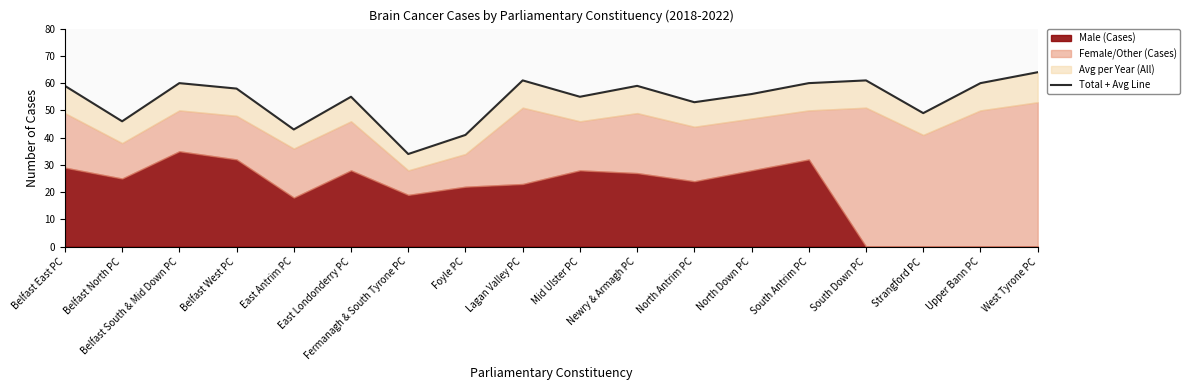

At which label is the value closest to 49?

Strangford PC